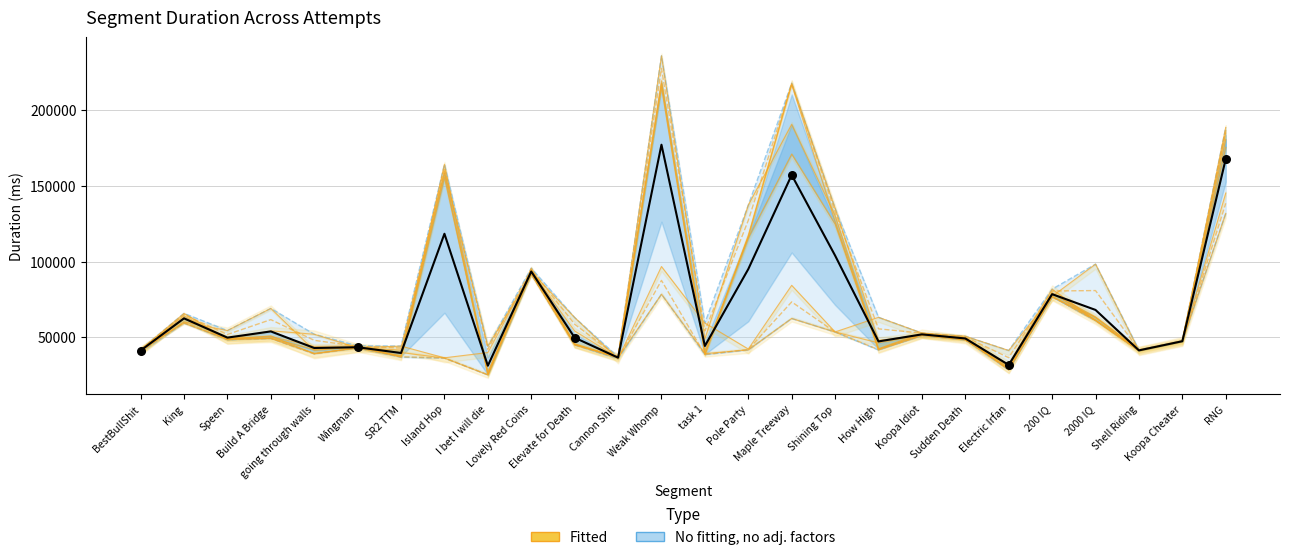

What is the change in value from Speen to Weak Whomp?

+127146.7